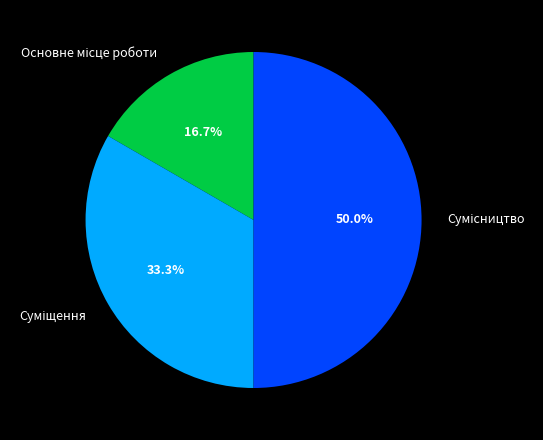

What percentage is NOT represented by Сумісництво?

50.0%